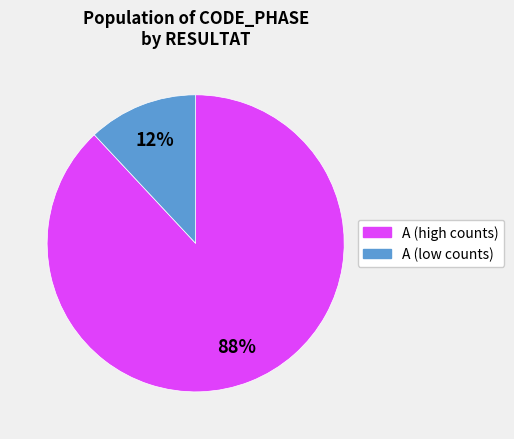

To the nearest percent, what is the average slice percentage?

50%